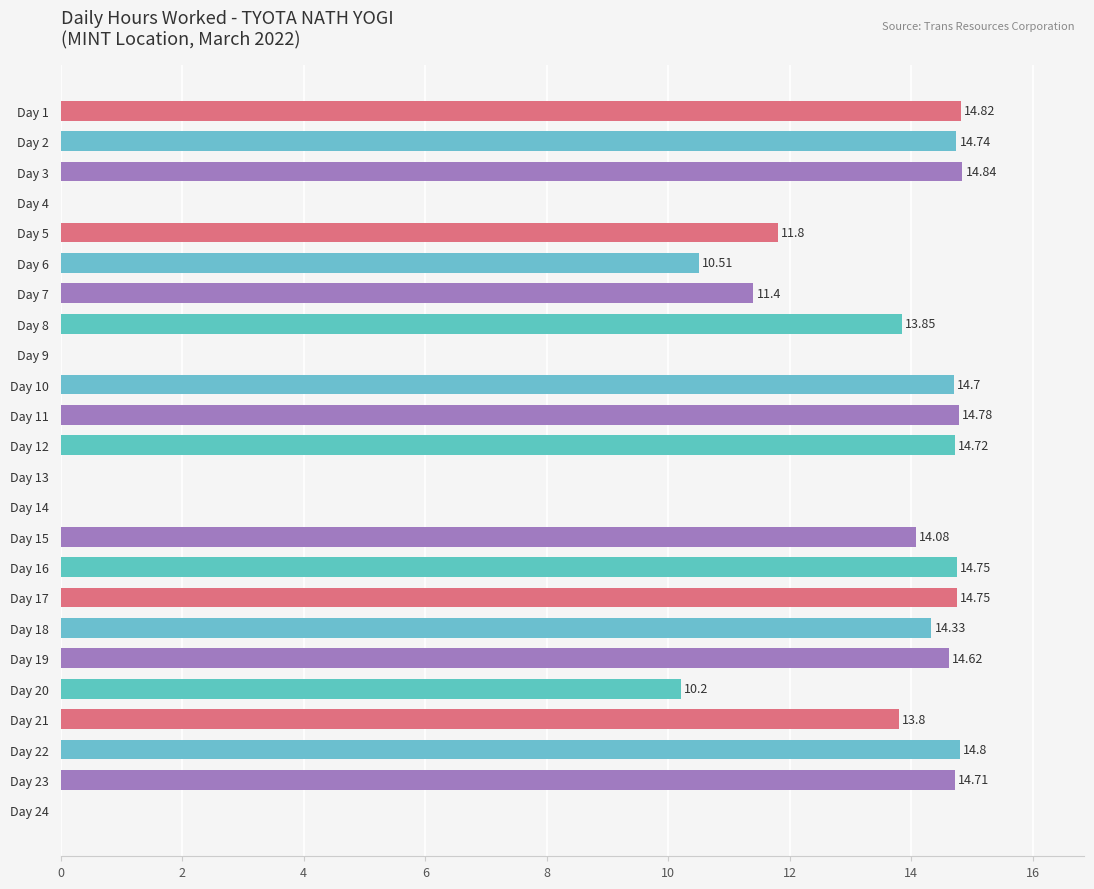

How many positive values are there?

19